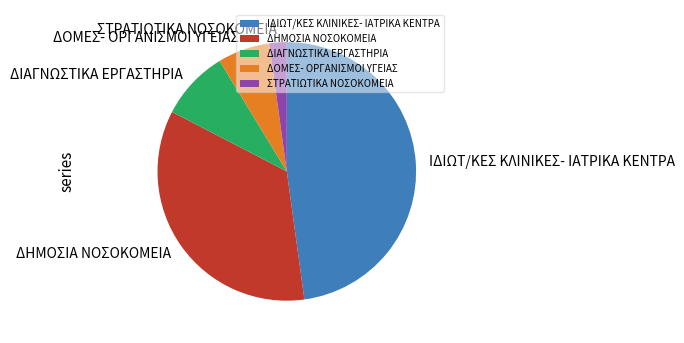

The ΔΙΑΓΝΩΣΤΙΚΑ ΕΡΓΑΣΤΗΡΙΑ slice represents 1% of the pie. True or false?

False